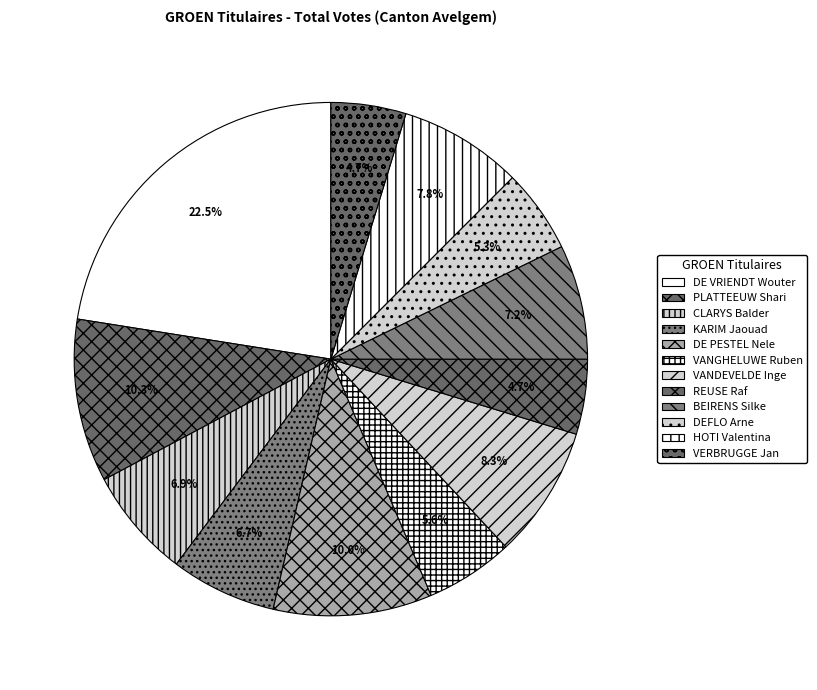

The VANGHELUWE Ruben slice represents 6% of the pie. True or false?

True